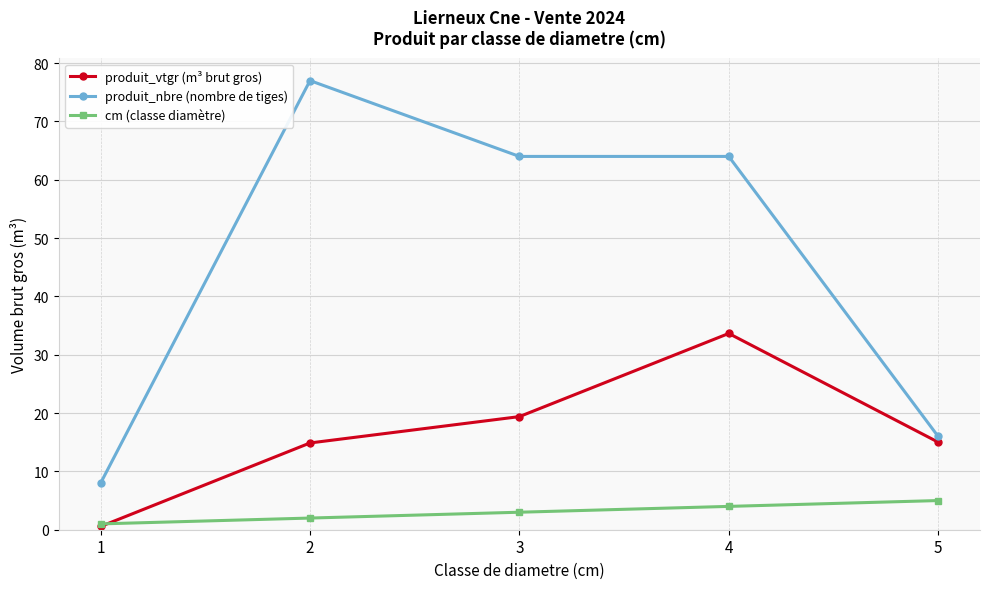

Which series has the largest range (max minus min)?

produit_nbre (nombre de tiges)